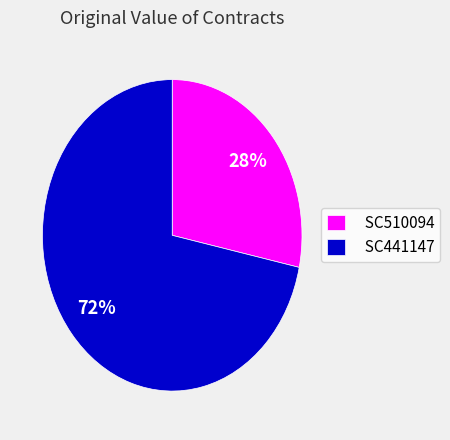

Is it true that SC441147 is 72% of the pie?

True